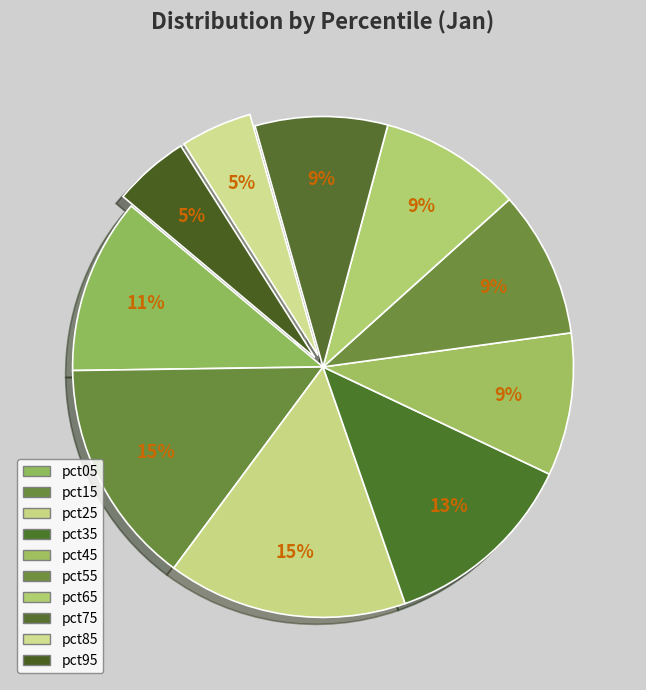

The pct75 slice represents 1% of the pie. True or false?

False